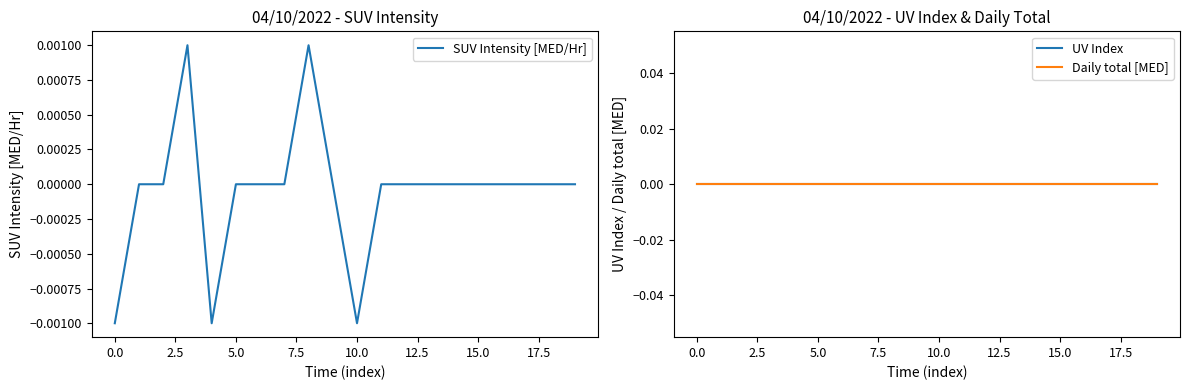

True or false: UV Index and Daily total [MED] cross at least once.

False